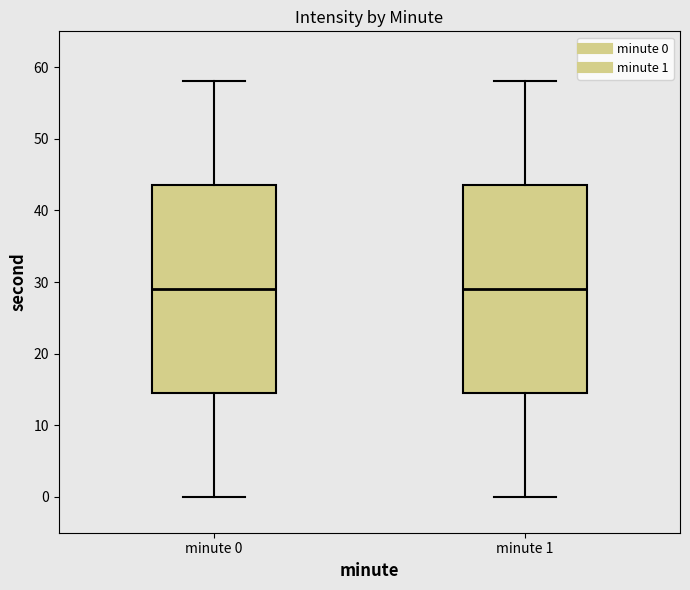

Where does the upper whisker of the box for minute 1 end on the y-axis? The values are not printed on the chart, so give them approximately, as read against the axis.

58